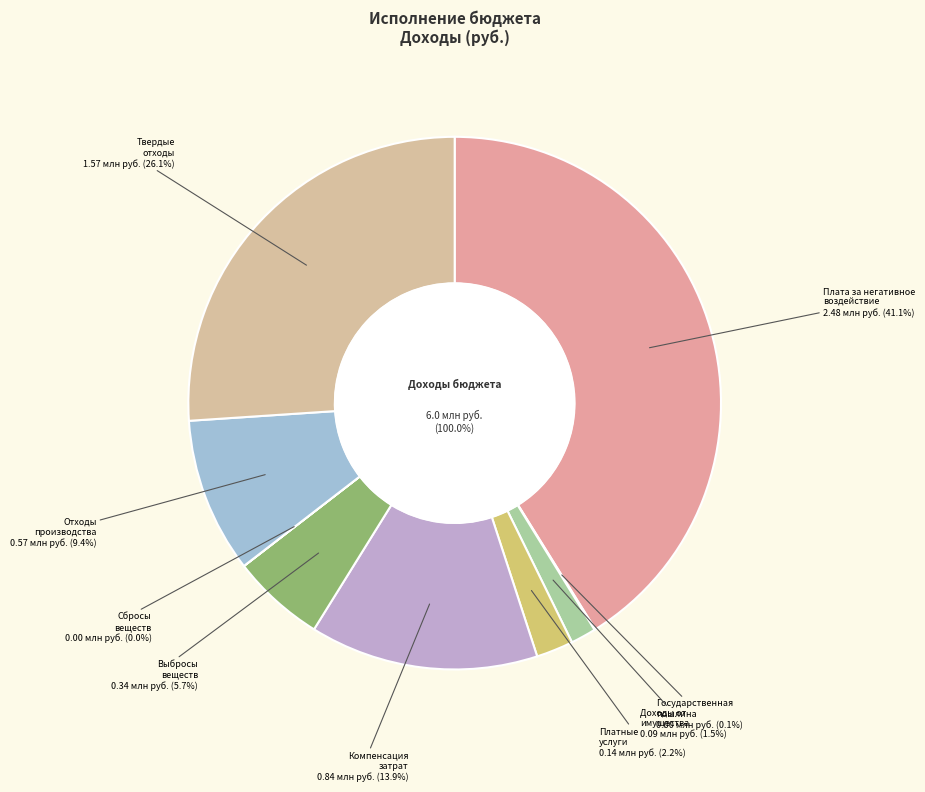

Is it true that Плата за сбросы загрязняющих веществ is 14% of the pie?

False